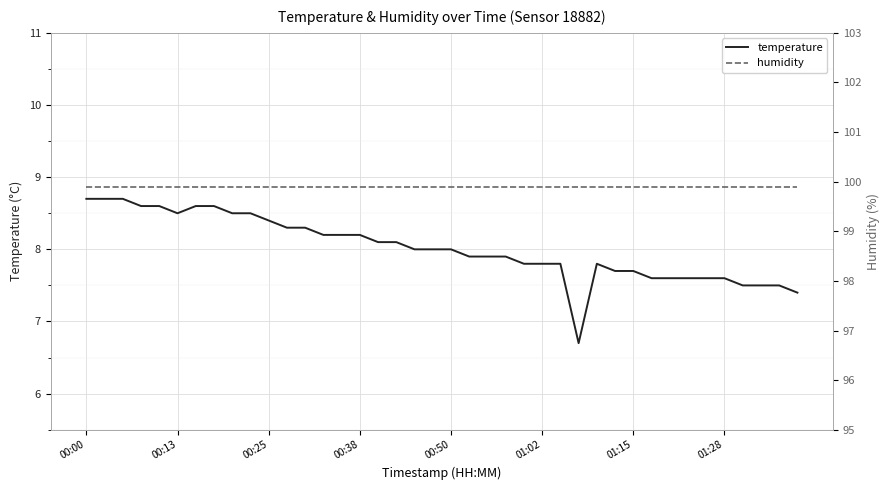

What is the difference between the highest and lowest values at 29?

92.2